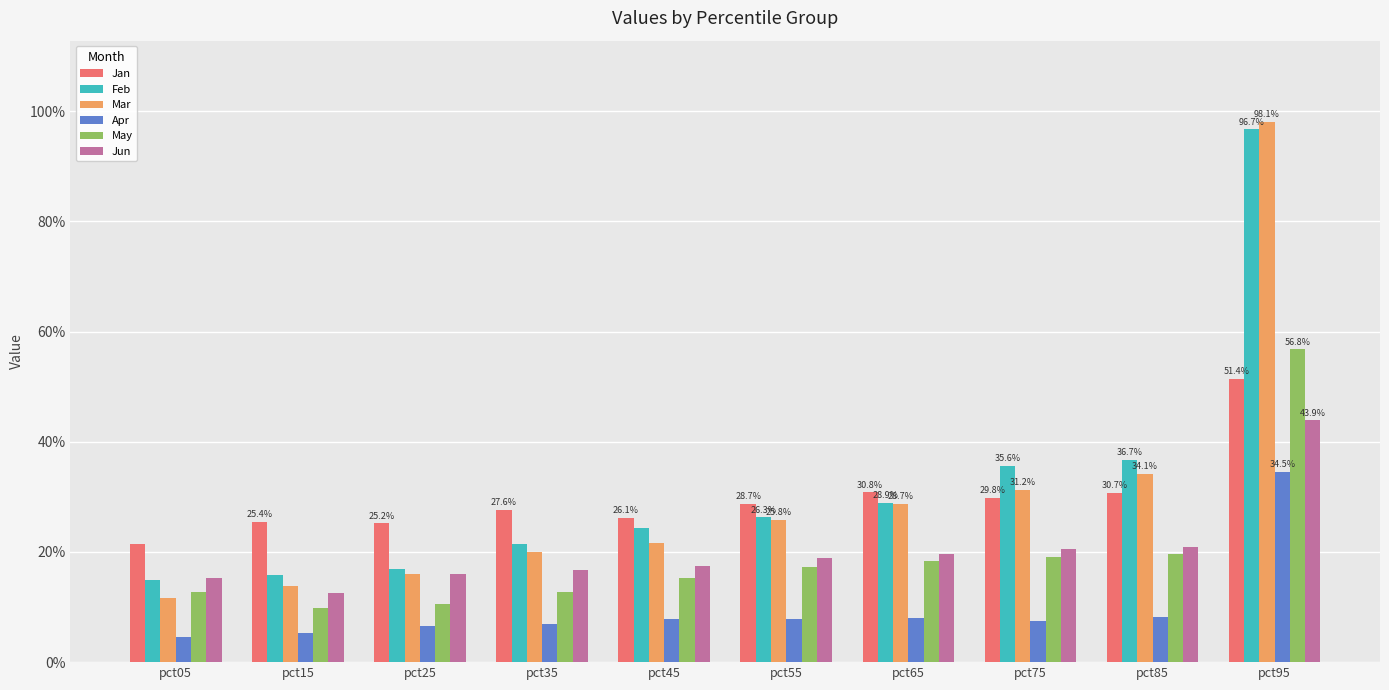

Is it true that Feb equals 1.0 at pct95?

True